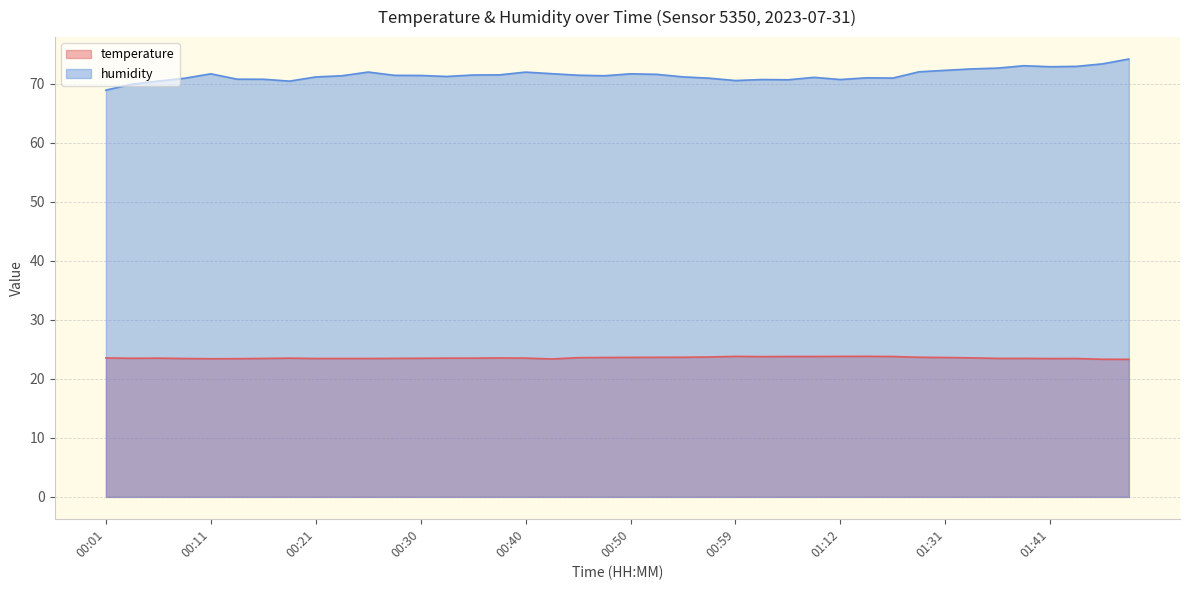

How many categories are shown in the chart?

40